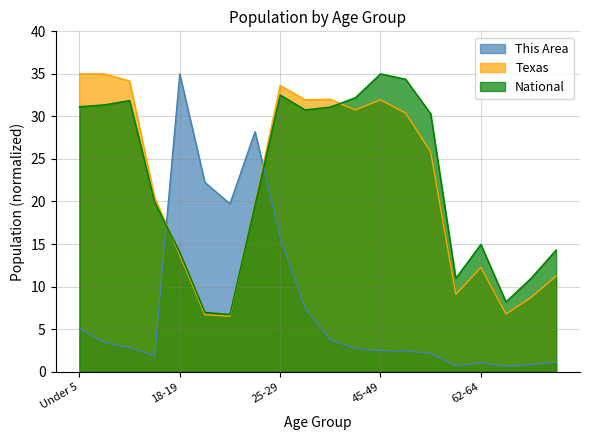

How many times do Texas and This Area cross each other?

2